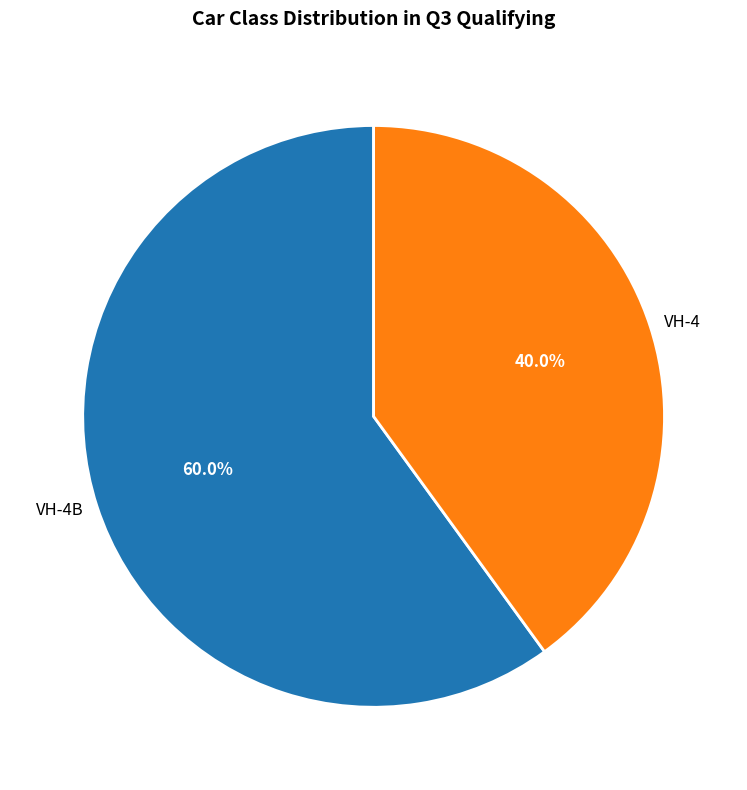

What percentage is the VH-4B slice, to the nearest percent?

60%